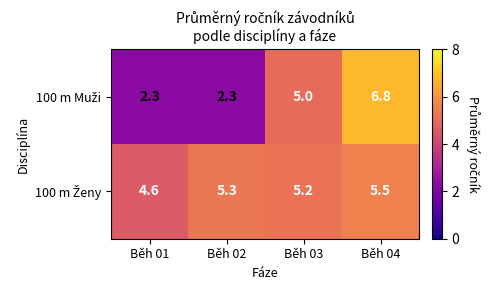

What is the minimum value shown in the chart?

2.3